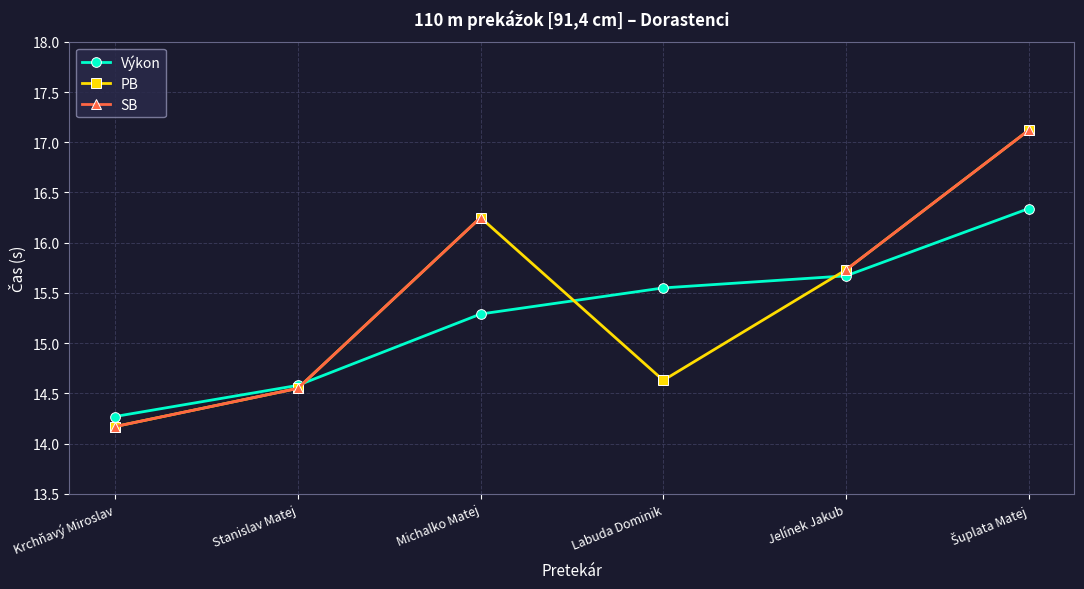

True or false: SB and PB intersect in this chart.

False